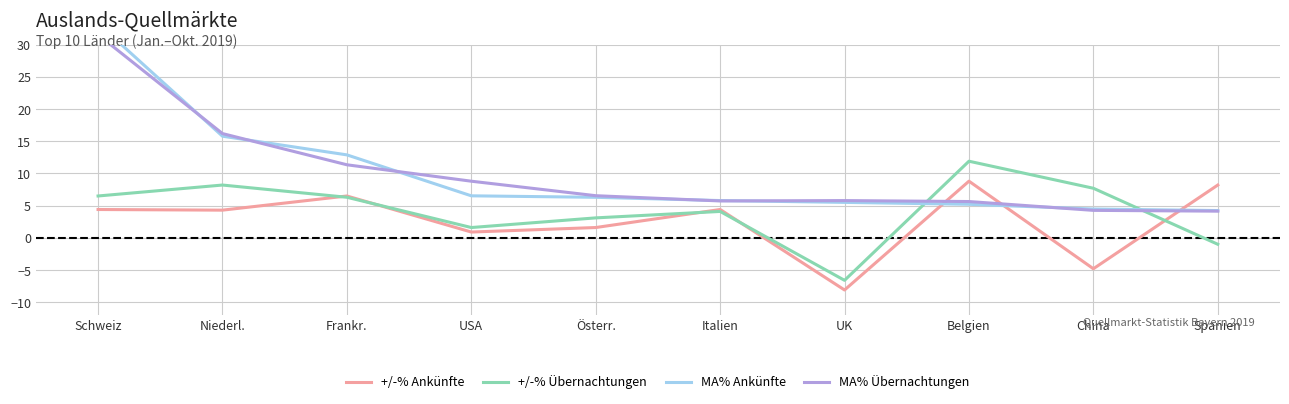

What is the total value across all series at Österr.?

17.5